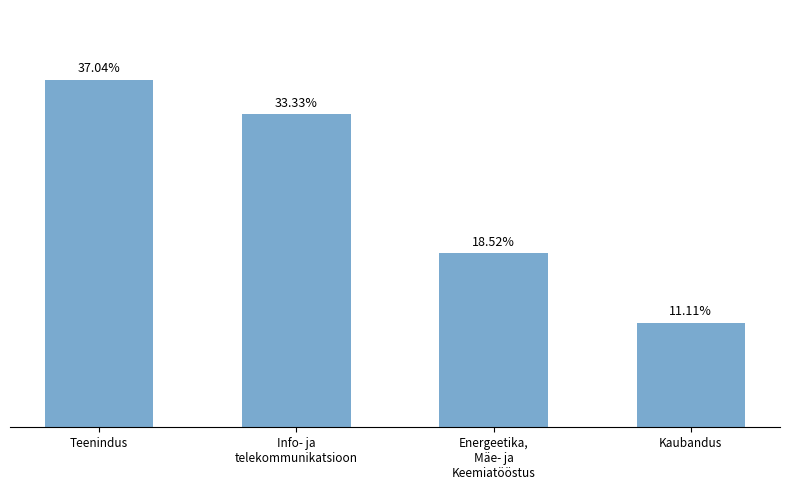

What is the label of the 1st bar from the left?

Teenindus